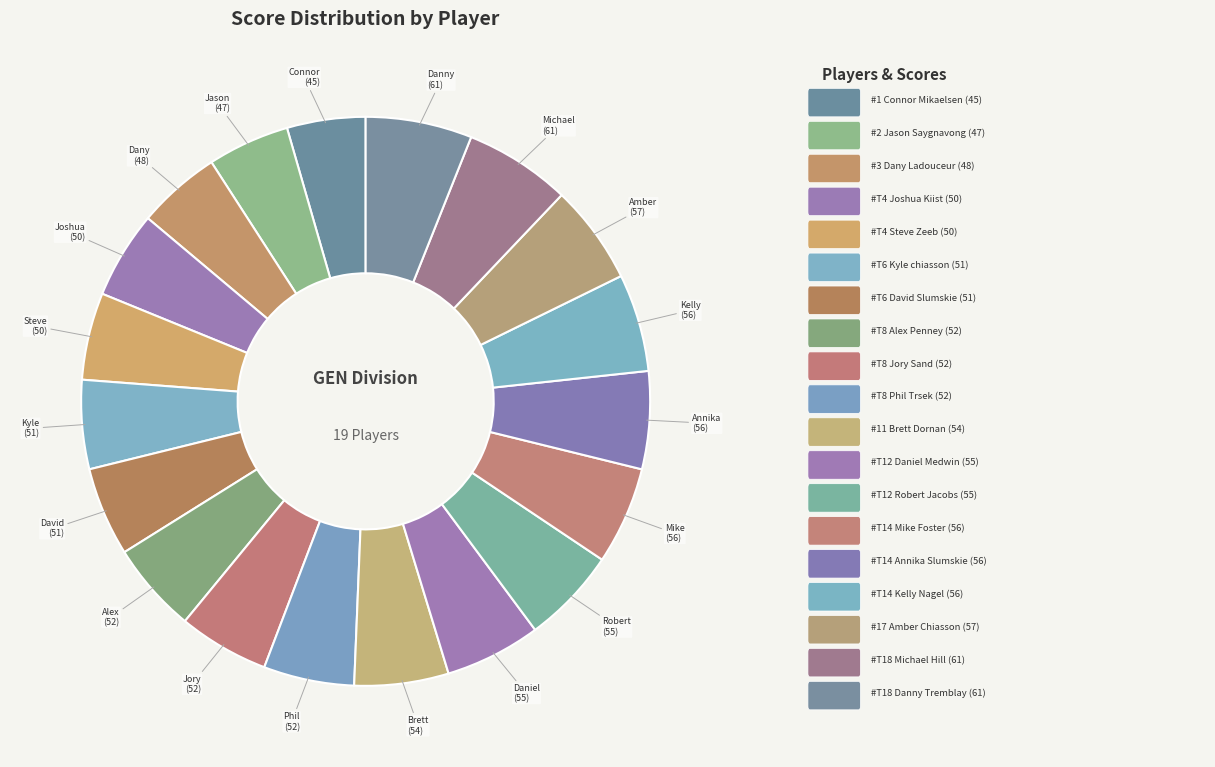

Count the number of slices in the pie.

19